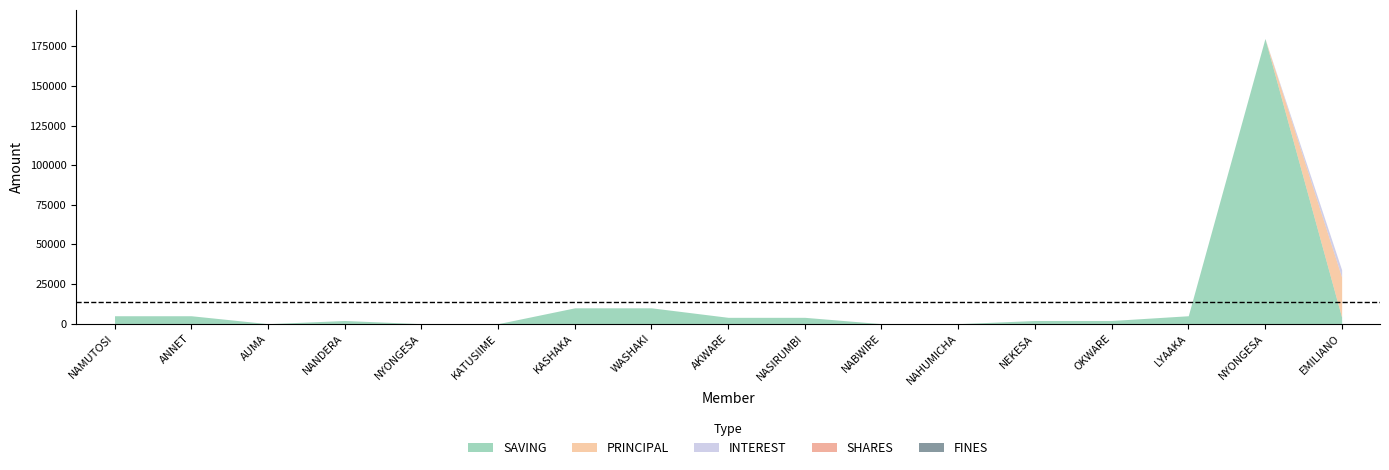

Is it true that FINES equals 0 at NYONGESA SAMSON?

True